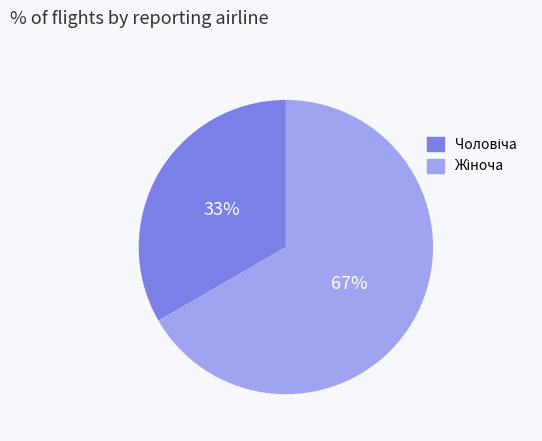

To the nearest percent, what is the average slice percentage?

50%